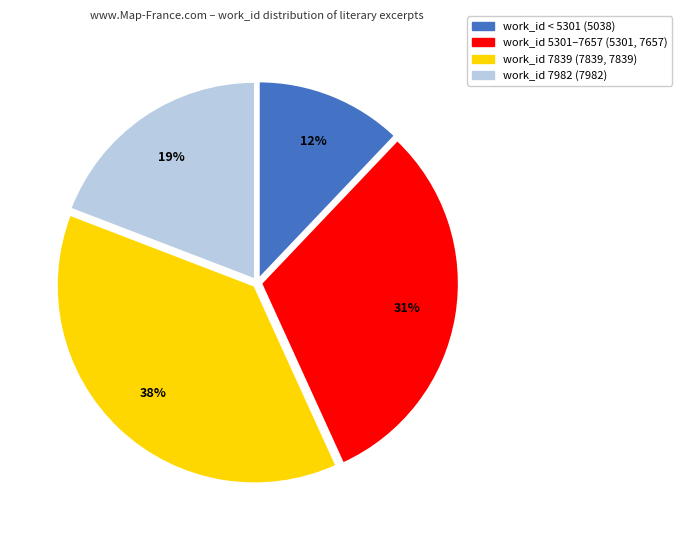

Is there any slice that represents more than half of the pie?

No